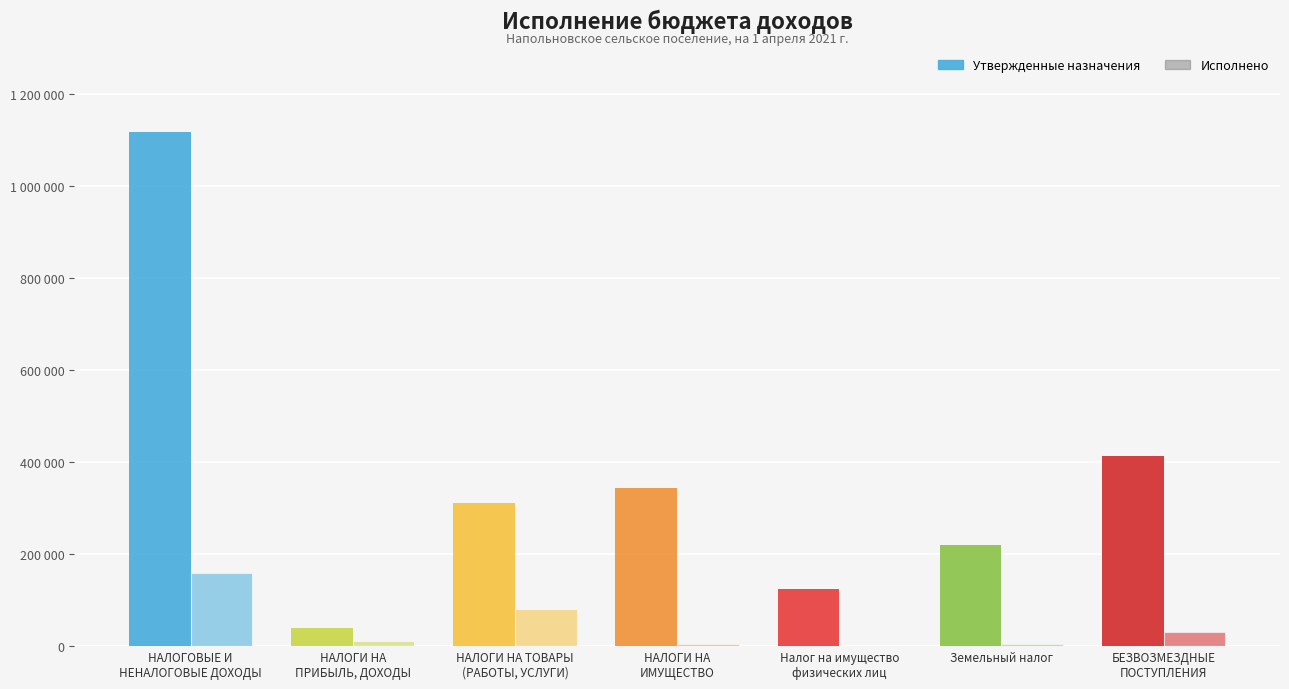

Which label corresponds to the largest value in the chart?

НАЛОГОВЫЕ И
НЕНАЛОГОВЫЕ ДОХОДЫ